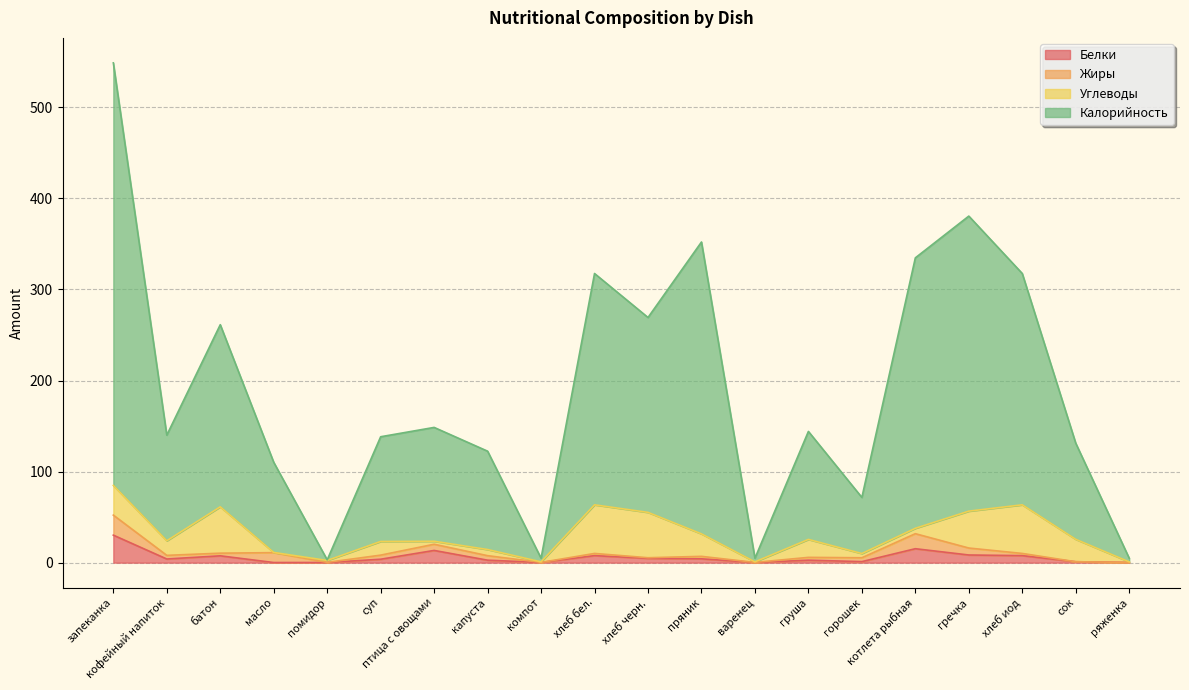

How many values in the Белки series exceed 4?

9